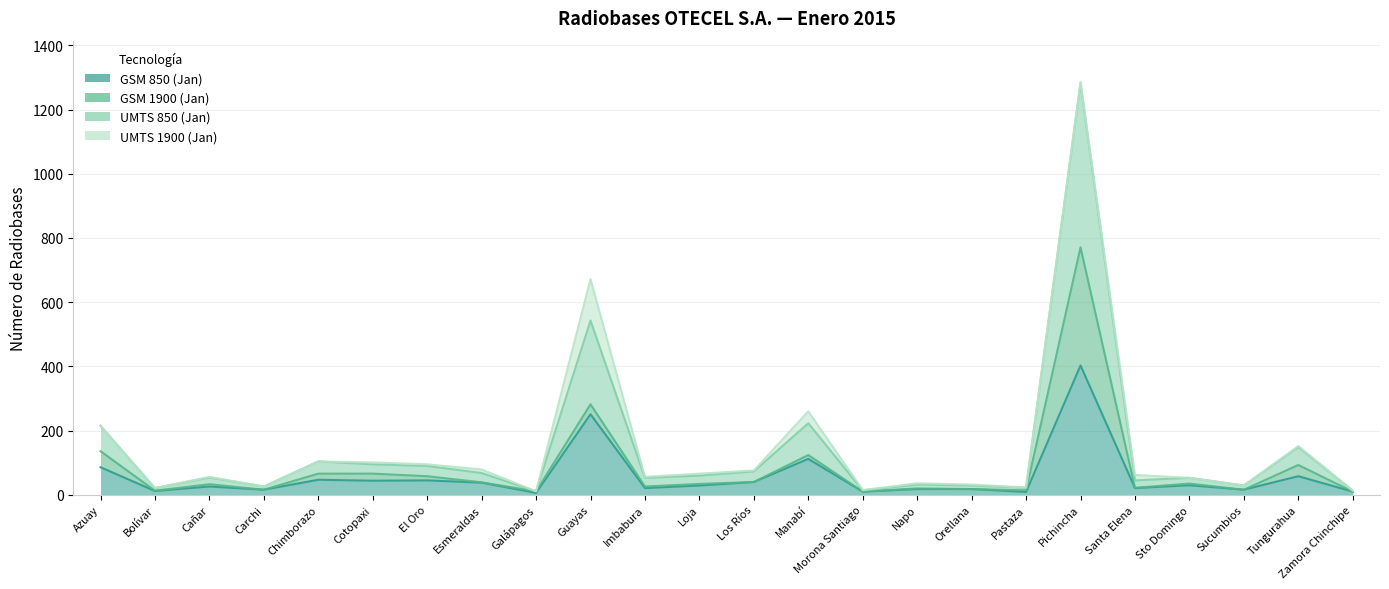

What is the average value of the GSM 850 (Jan) series?

57